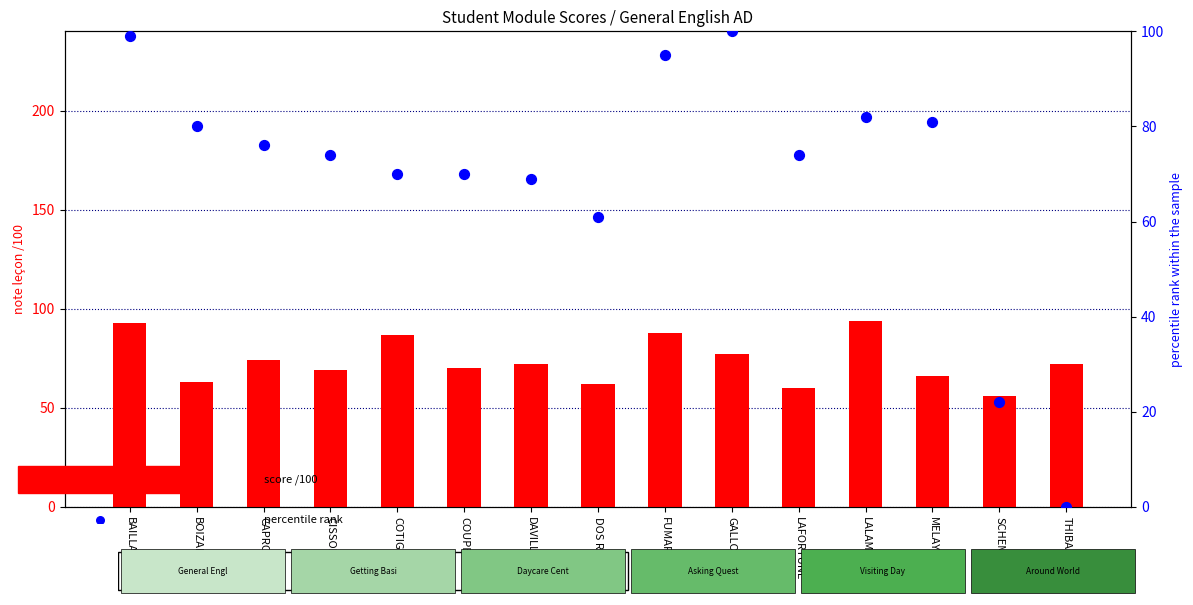

What is the total value across all series at LALAM?

176